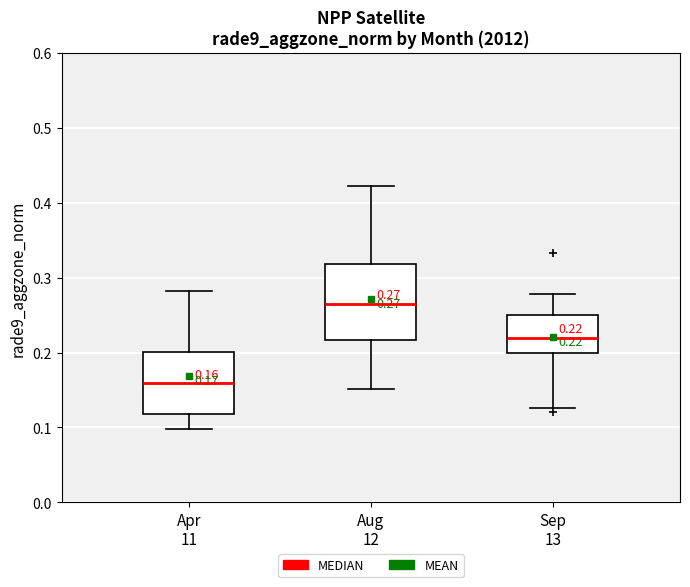

Which box has the highest median line?

Aug 12